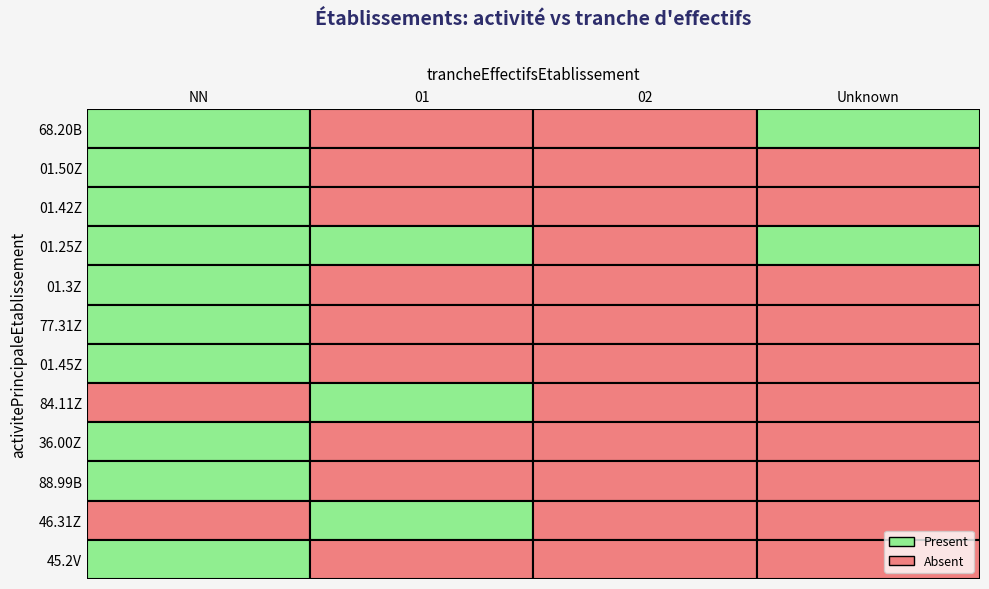

Between 1 and 5, which series saw the biggest shift?

36.00Z